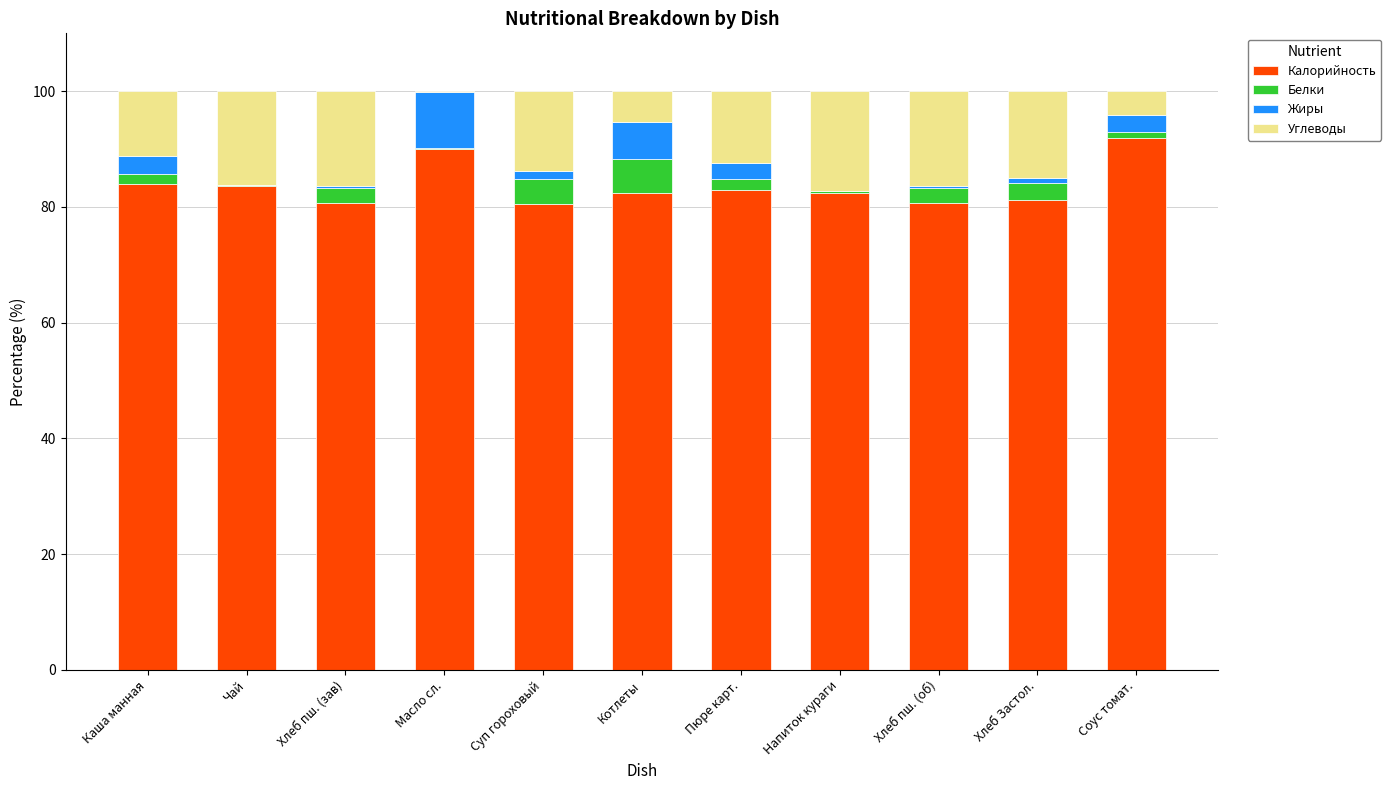

What is the total value across all series at Соус томат.?

100.0